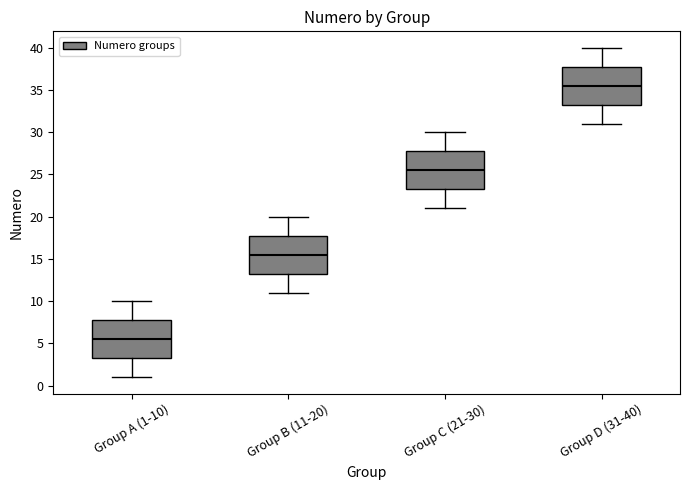

Reading left to right, read every box against the y-axis: the position of its median line, the range the box covers, and the ends of its whiskers. The values are not printed on the chart, so give them approximately, as read against the axis.

Group A (1-10): median 5.5, box 3.5 to 8.0, whiskers 1.0 to 10.0
Group B (11-20): median 15.5, box 13.5 to 18.0, whiskers 11.0 to 20.0
Group C (21-30): median 25.5, box 23.5 to 28.0, whiskers 21.0 to 30.0
Group D (31-40): median 35.5, box 33.5 to 38.0, whiskers 31.0 to 40.0